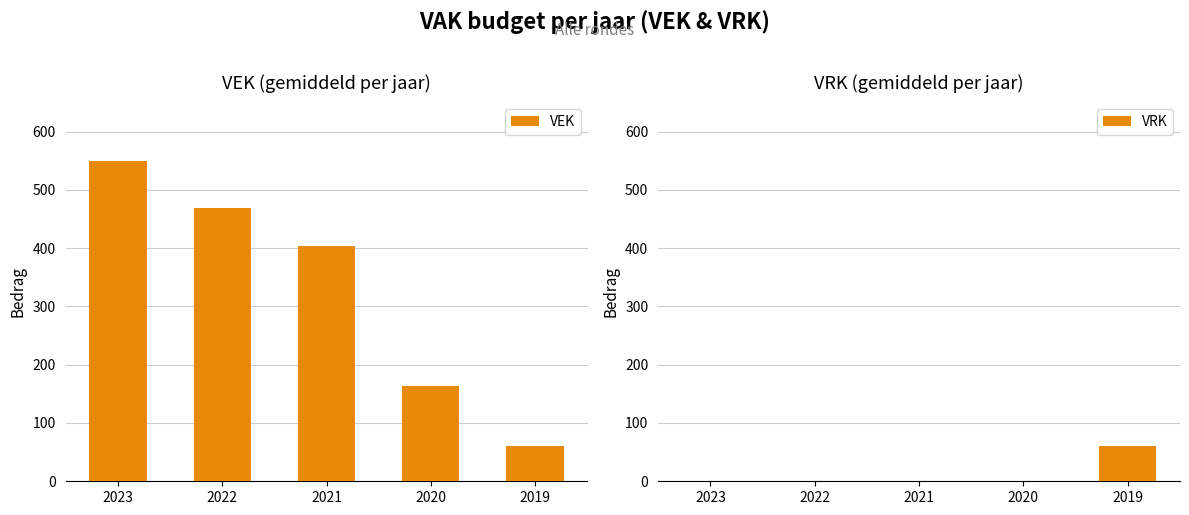

Reading right to left, transcribe all the data shown in this chart.

VEK: 2019=60.0	2020=163.4	2021=403.4	2022=469.0	2023=550.0
VRK: 2019=60.0	2020=0.0	2021=0.0	2022=0.0	2023=0.0